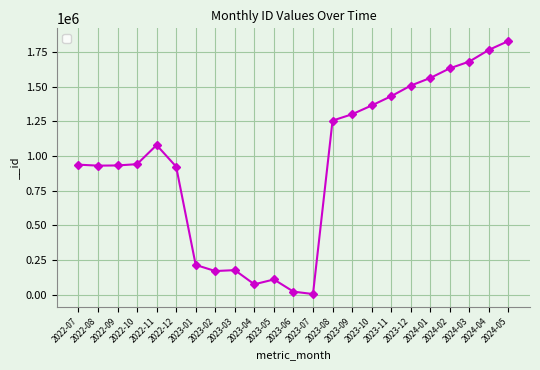

What is the change in value from 2022-11 to 2022-12?

-155641